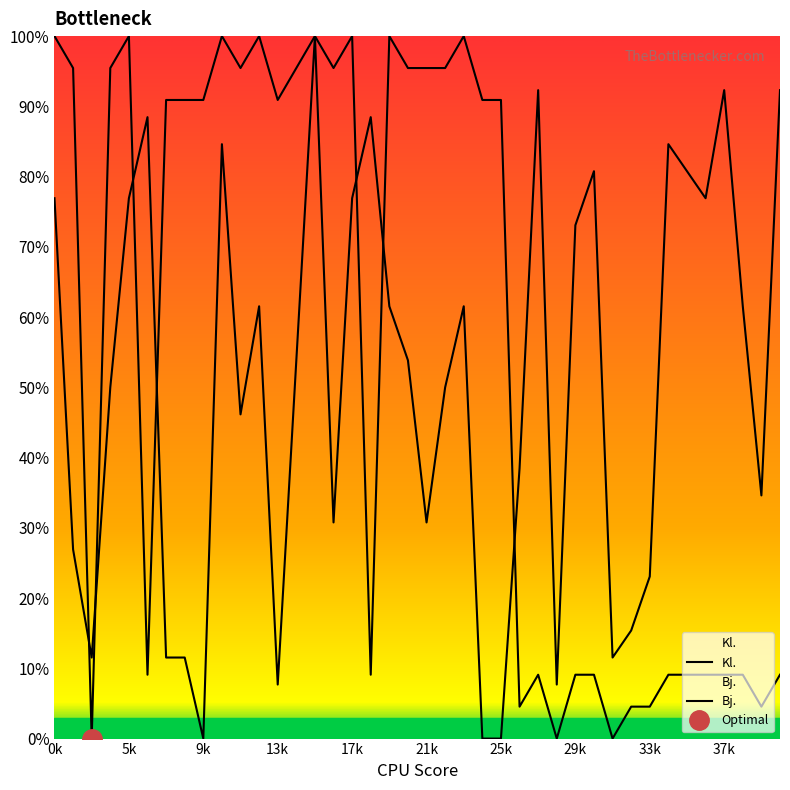

What is the approximate value of Bj. at 36?

76.9